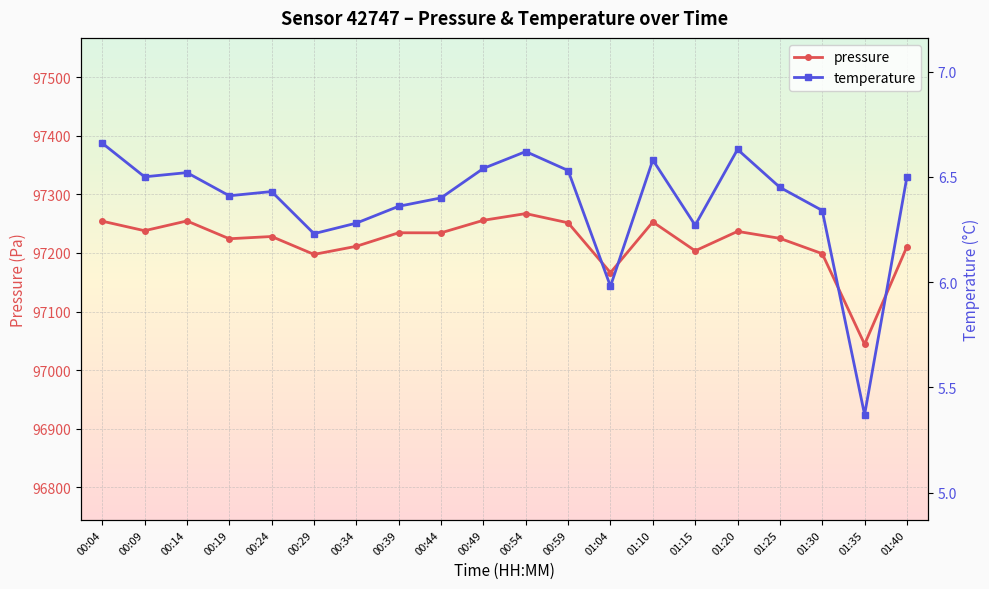

Reading left to right, what are all the values shown in this chart?

pressure: 00:04=97254.3	00:09=97238.0	00:14=97254.7	00:19=97224.2	00:24=97228.1	00:29=97197.6	00:34=97211.4	00:39=97234.5	00:44=97234.4	00:49=97255.8	00:54=97267.2	00:59=97251.5	01:04=97166.4	01:10=97252.9	01:15=97203.7	01:20=97236.8	01:25=97224.9	01:30=97198.8	01:35=97044.2	01:40=97210.8
temperature: 00:04=6.7	00:09=6.5	00:14=6.5	00:19=6.4	00:24=6.4	00:29=6.2	00:34=6.3	00:39=6.4	00:44=6.4	00:49=6.5	00:54=6.6	00:59=6.5	01:04=6.0	01:10=6.6	01:15=6.3	01:20=6.6	01:25=6.5	01:30=6.3	01:35=5.4	01:40=6.5